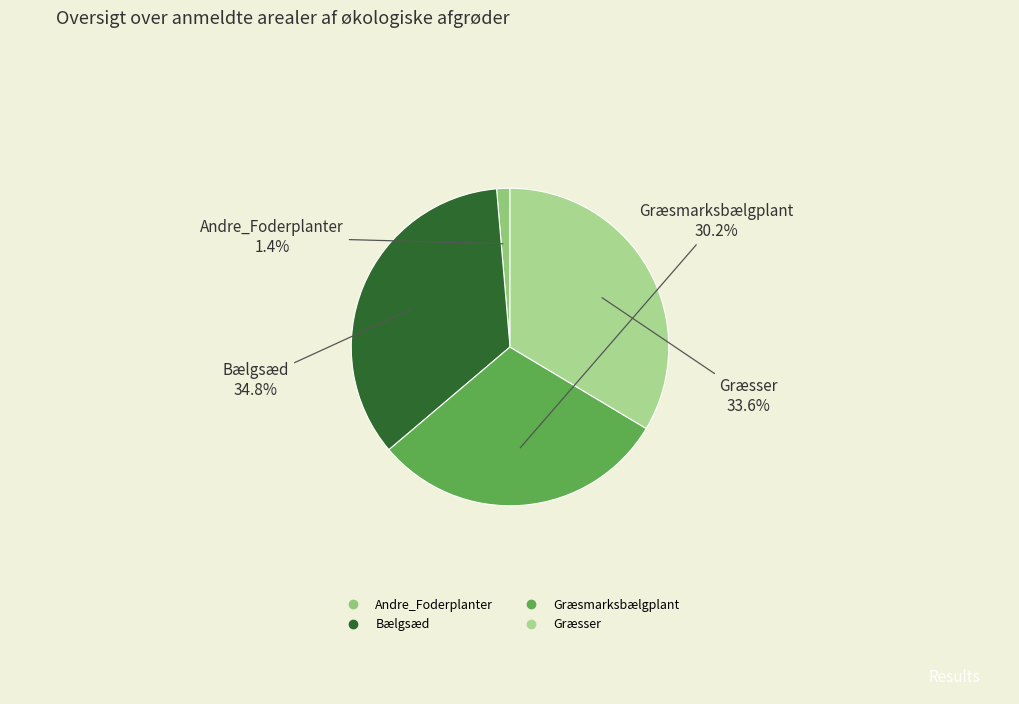

What is the ratio of the value at Bælgsæd to the value at Græsser?

1.0